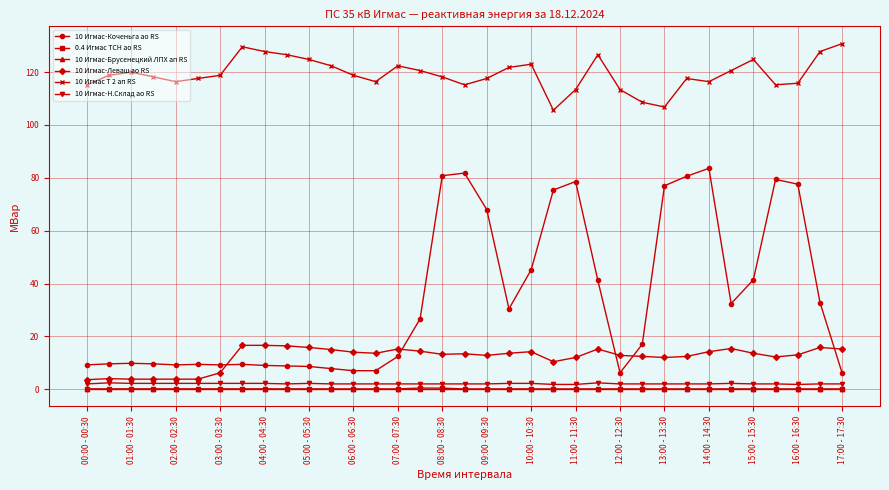

What is the maximum value shown in the chart?

130.8